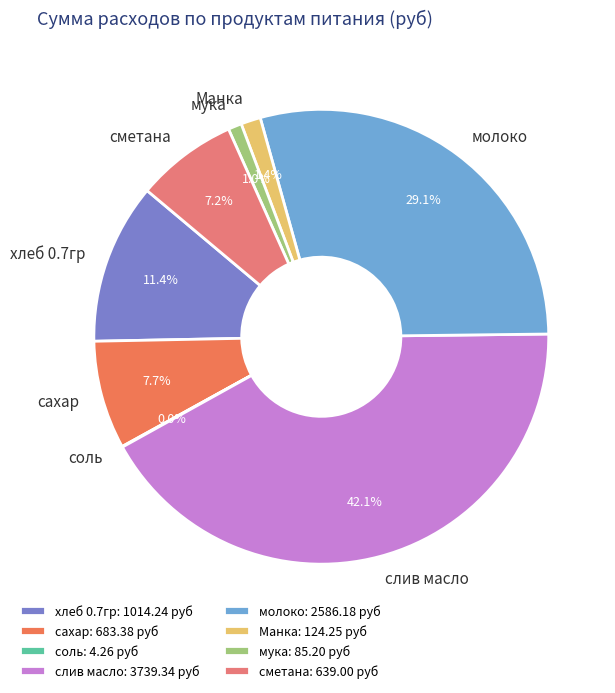

Is сметана the majority of the pie?

No